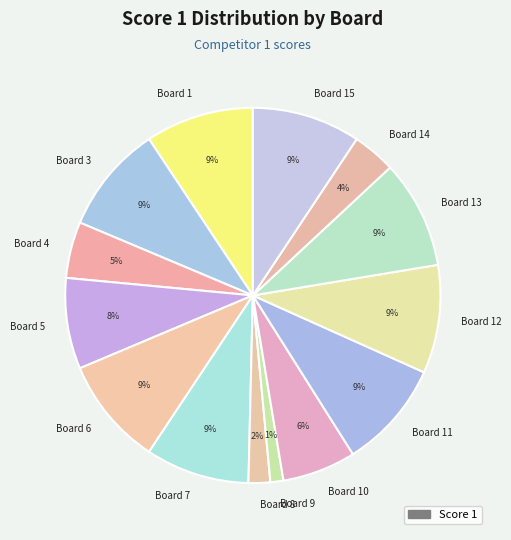

Combined, do Board 1 and Board 9 account for over 50%?

No